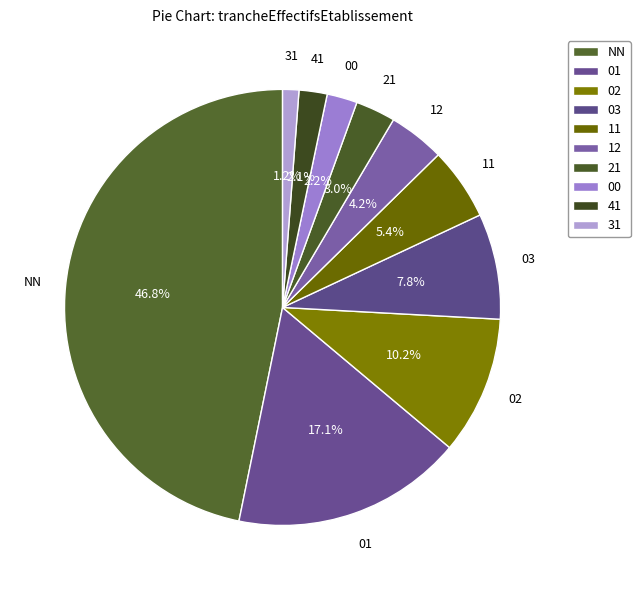

Count the number of slices in the pie.

10